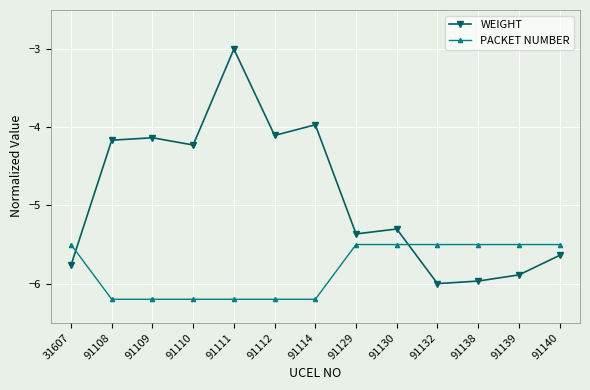

How many data points in WEIGHT are less than -5?

7